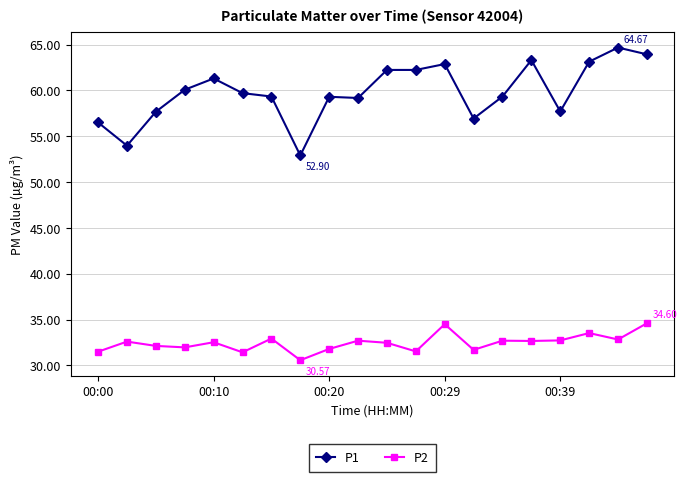

Rank the series by their average value, from highest to lowest.

P1, P2